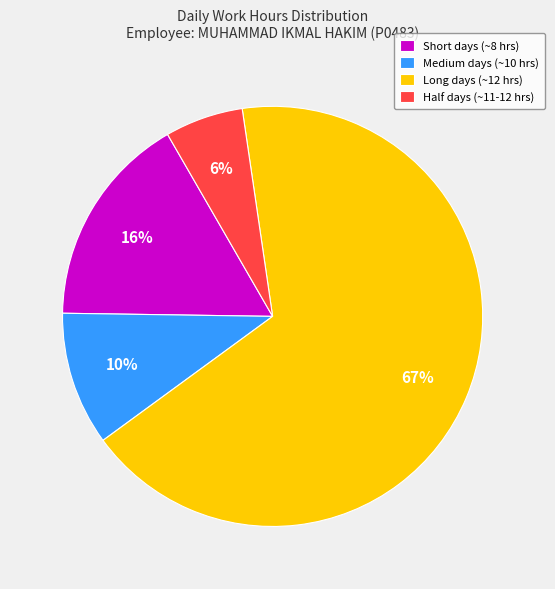

Does any single category account for the majority?

Yes